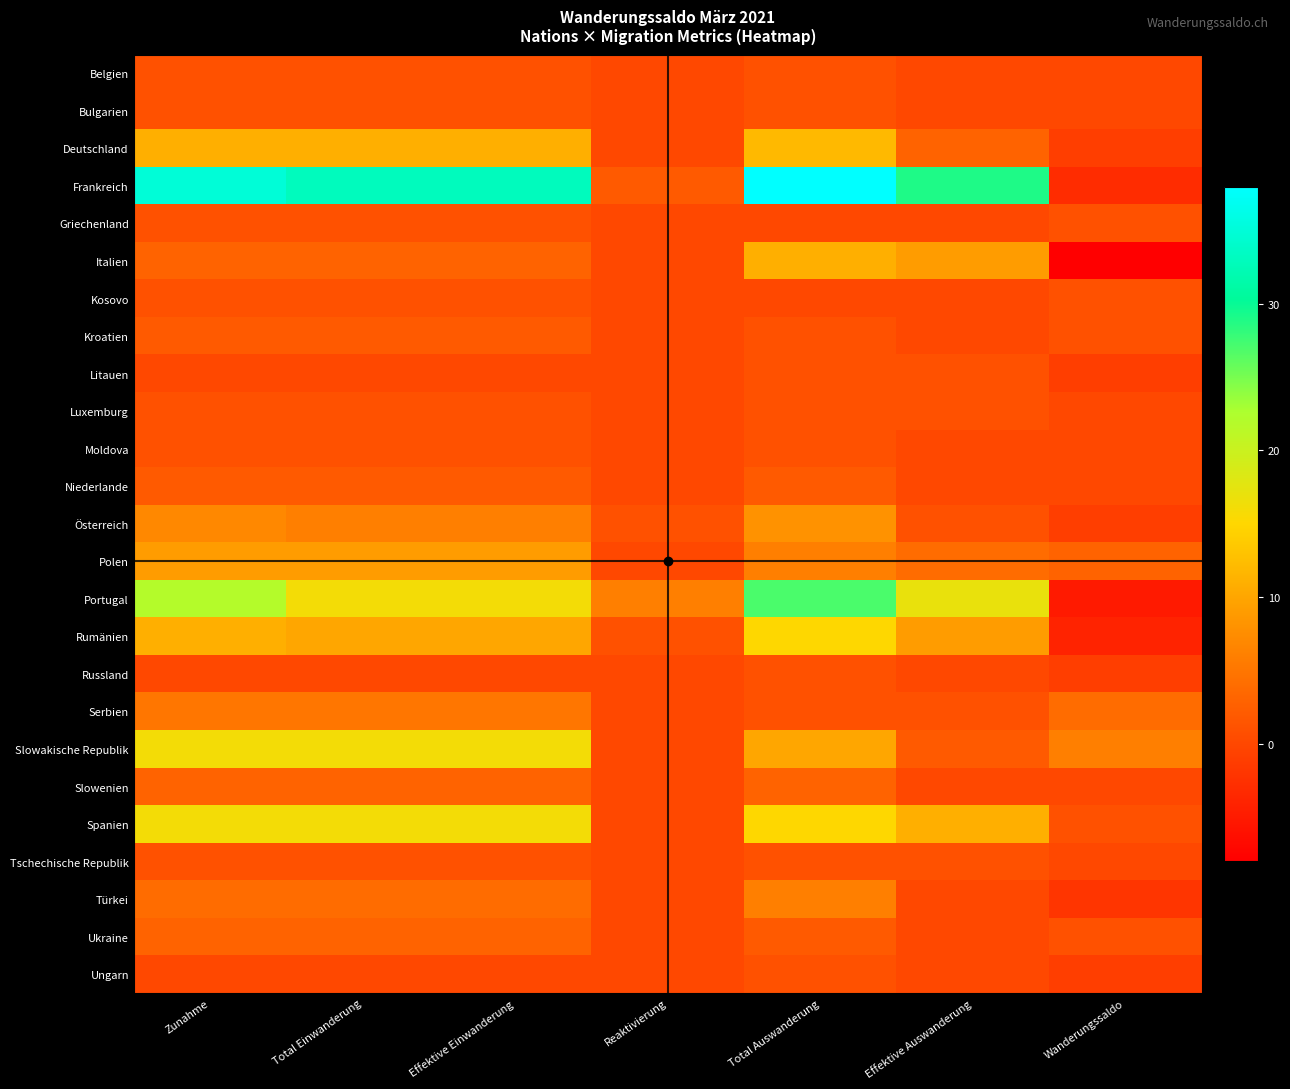

Which category has the lowest value across all series?

Wanderungssaldo